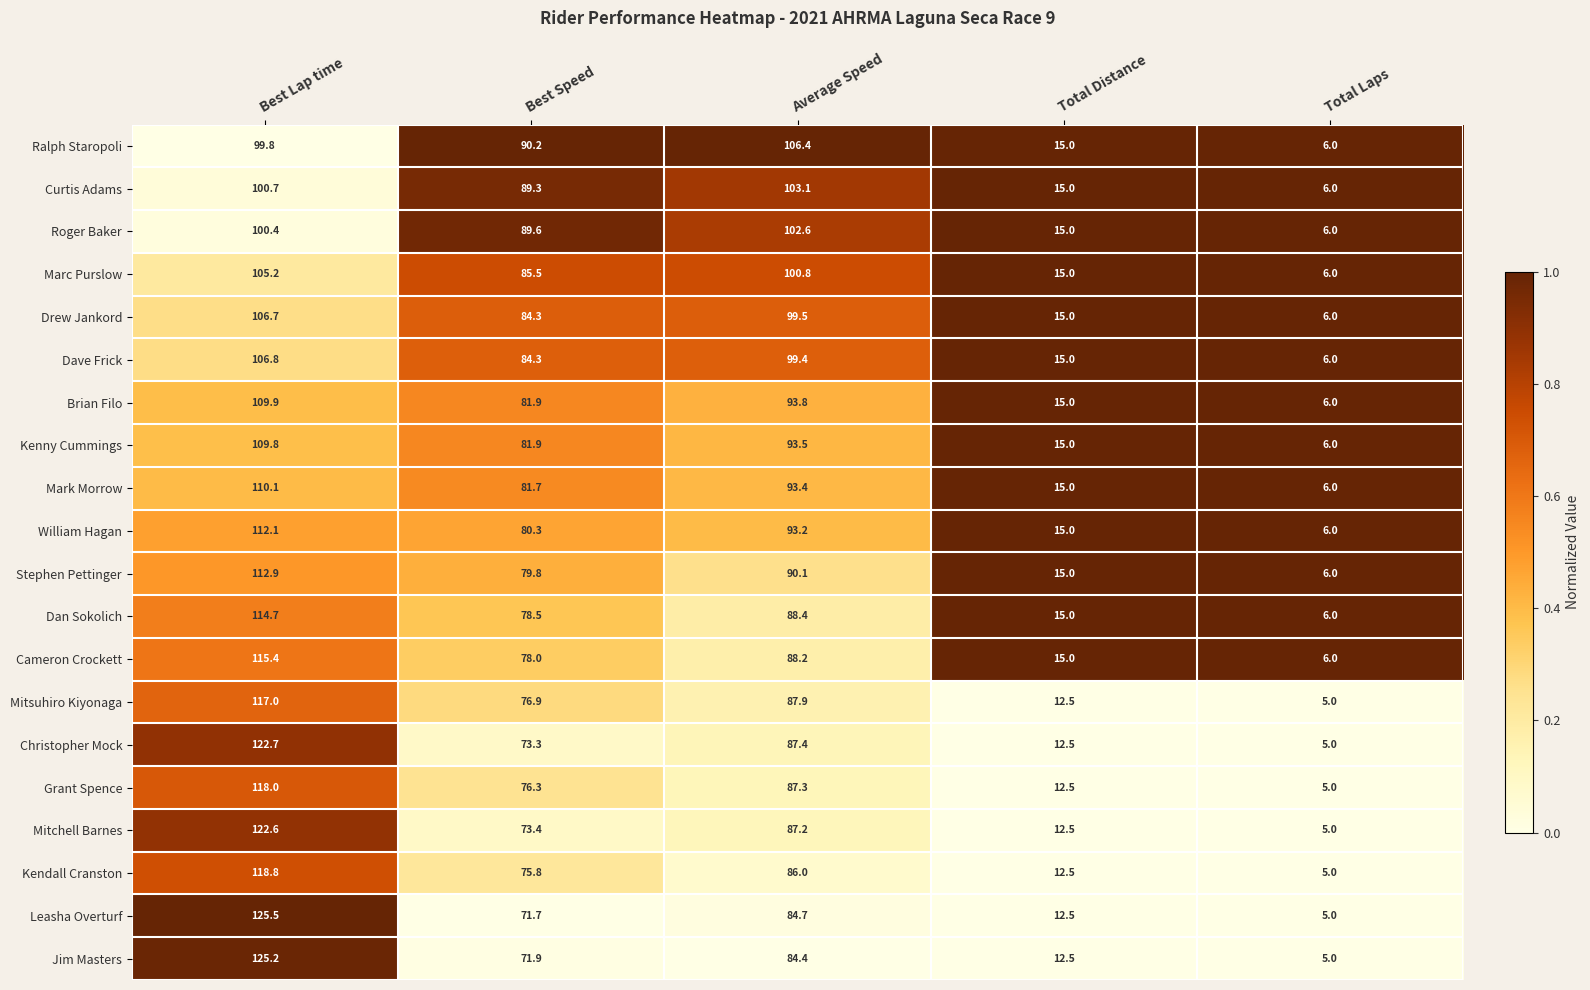

The Roger Baker series shows 6.0 at Total Laps. True or false?

True